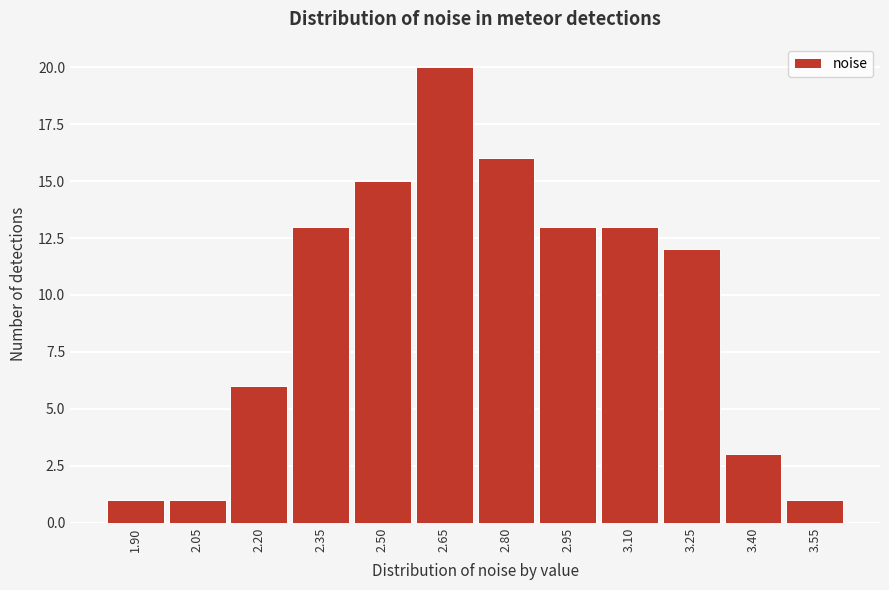

Reading right to left, list all the values displayed in this chart.

1	3	12	13	13	16	20	15	13	6	1	1